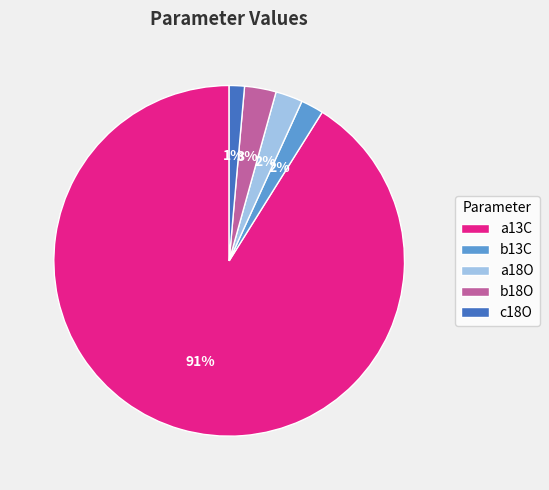

Count the number of slices in the pie.

5